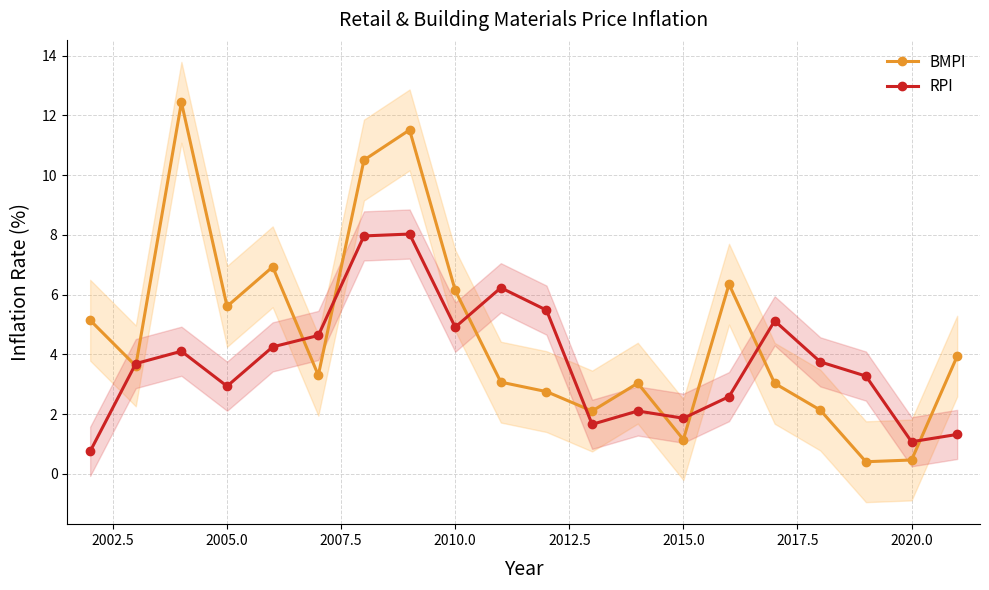

True or false: BMPI and RPI cross at least once.

True